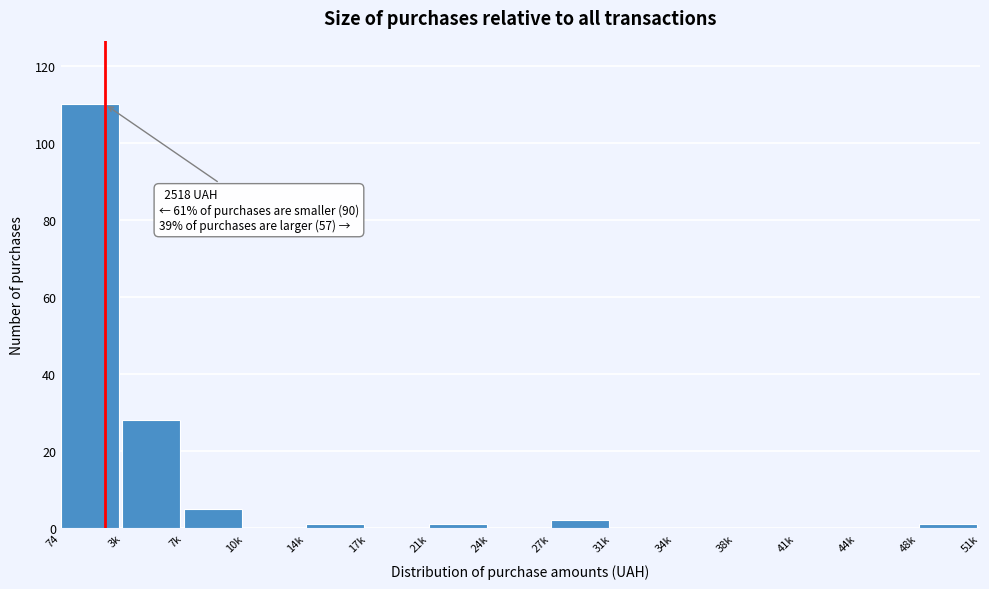

Reading right to left, list all the values displayed in this chart.

48k=1	44k=0	41k=0	38k=0	34k=0	31k=0	27k=2	24k=0	21k=1	17k=0	14k=1	10k=0	7k=5	3k=28	74=110